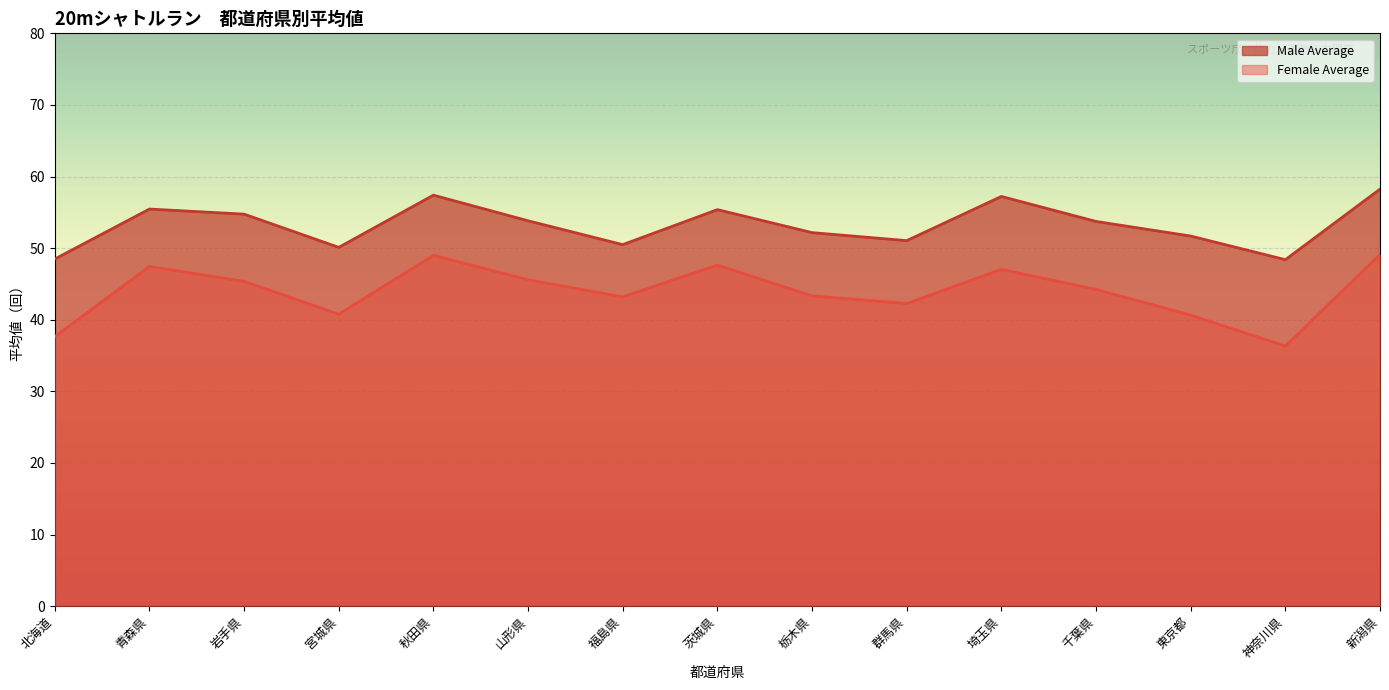

What is the minimum value for Female Average?

36.3